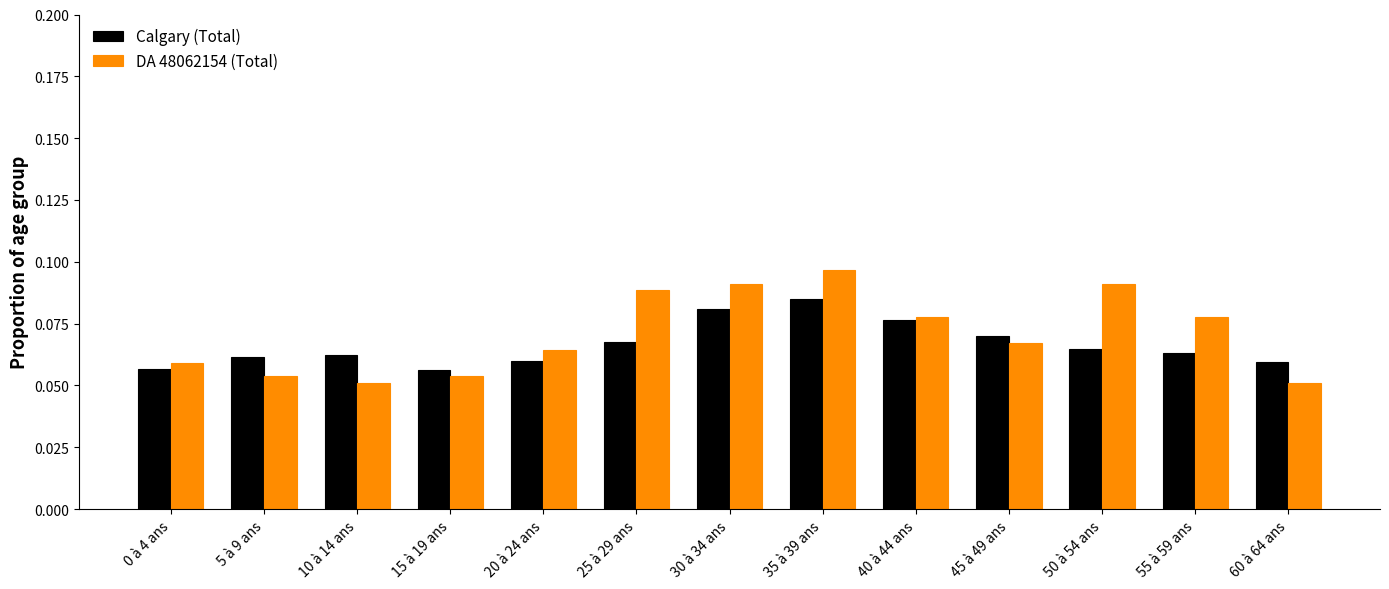

The DA 48062154 (Total) series shows 0.0 at 5 à 9 ans. True or false?

False